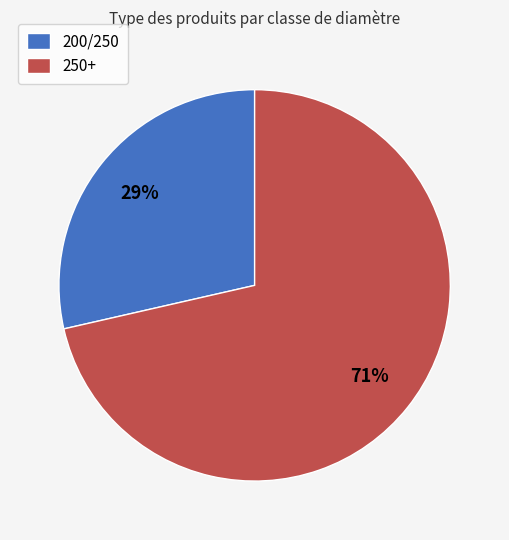

To the nearest percent, what is the combined percentage of 250+ and 200/250?

100%